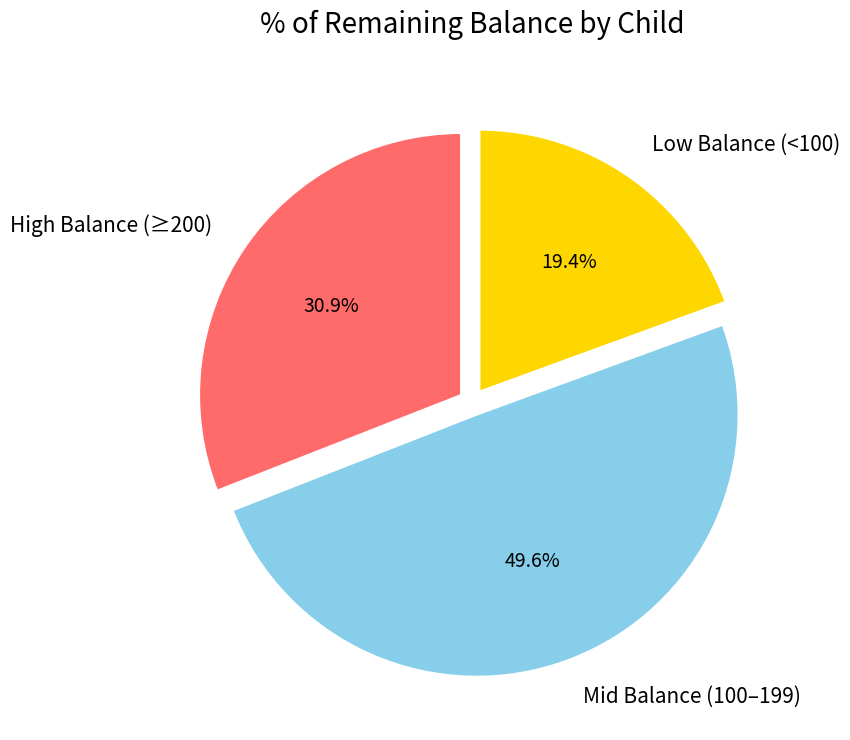

What percentage is NOT represented by Mid Balance (100–199)?

50.4%